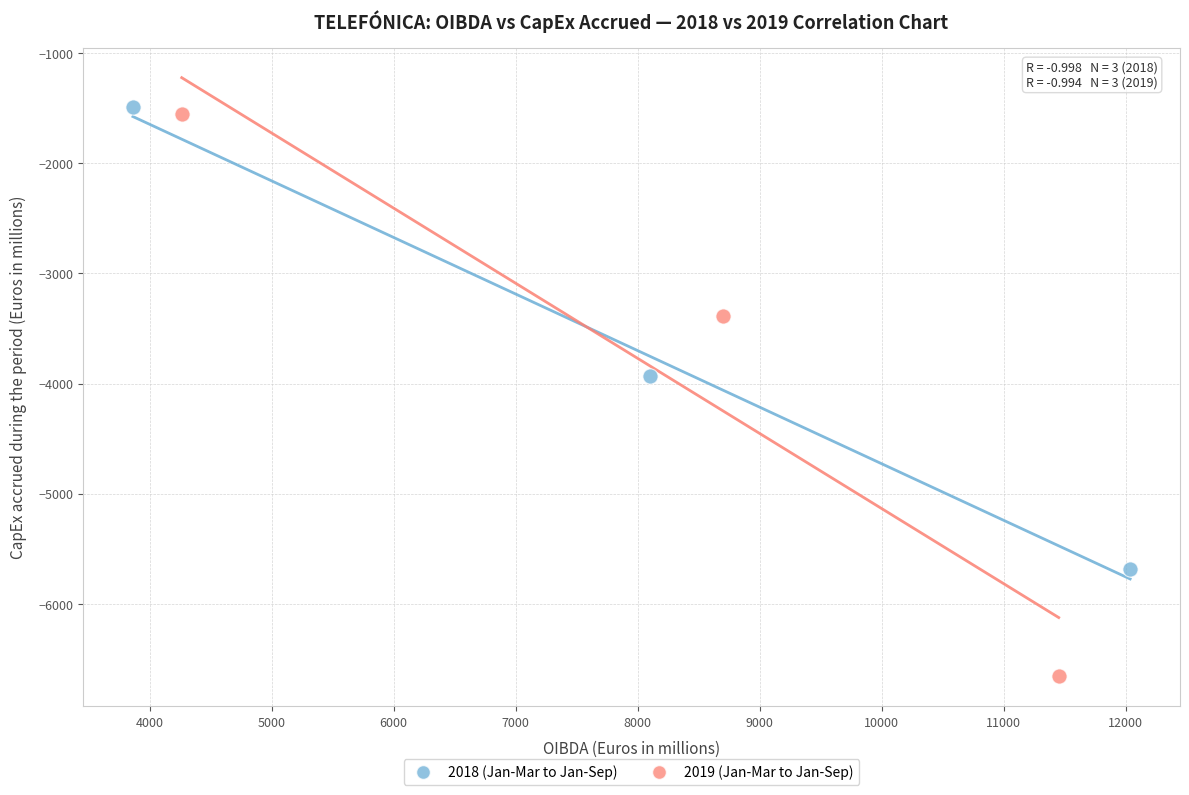

Which series has the widest spread of Y values?

2019 (Jan-Mar to Jan-Sep)